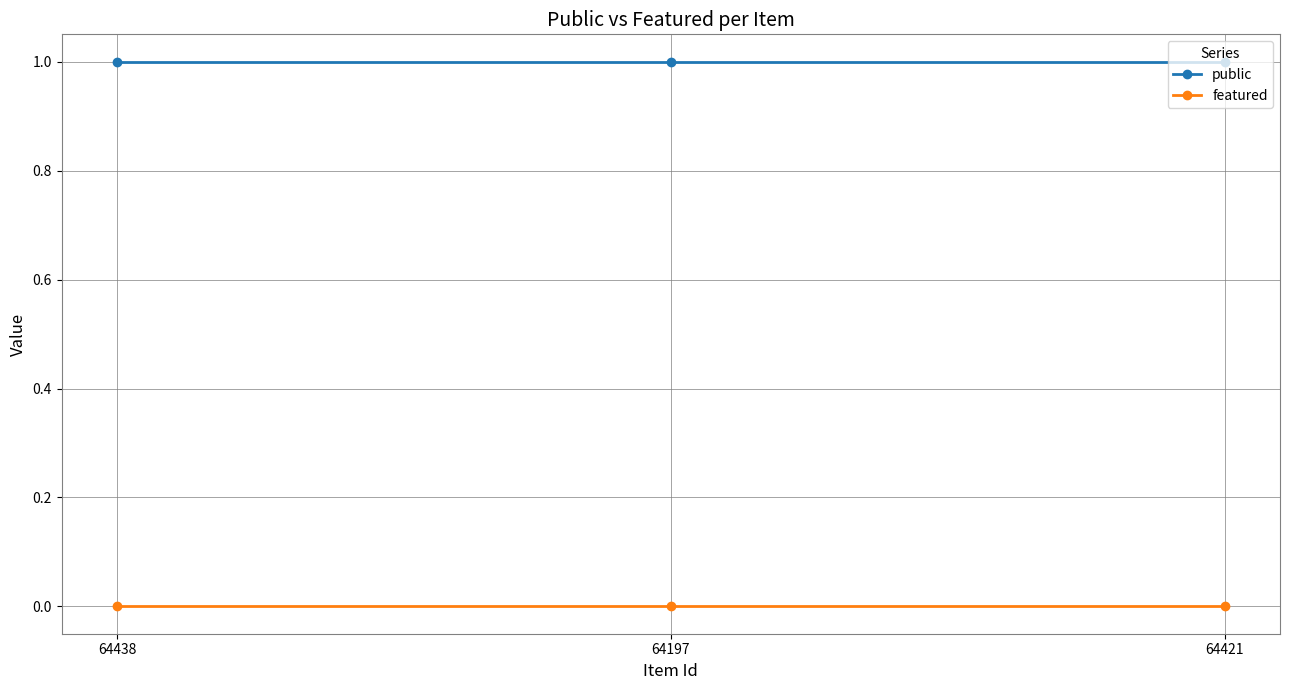

Rank the series at 64421 from lowest to highest value.

featured, public